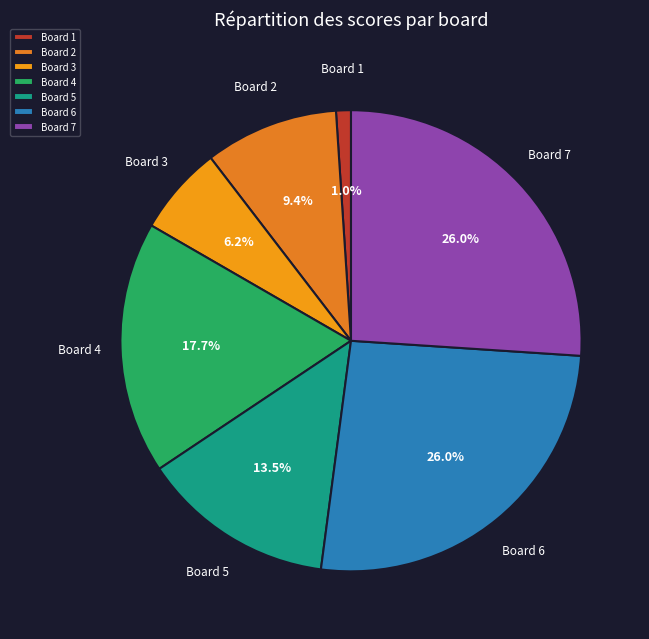

How many slices are in this pie chart?

7